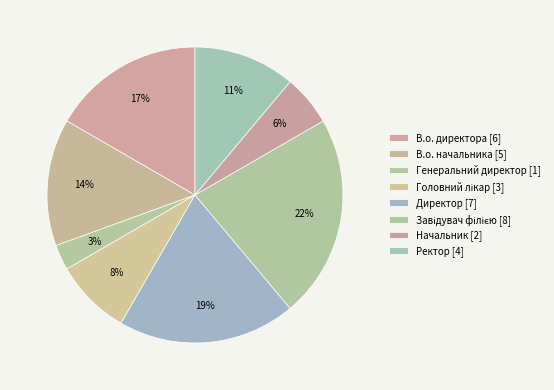

To the nearest percent, what portion does В.о. начальника represent?

14%